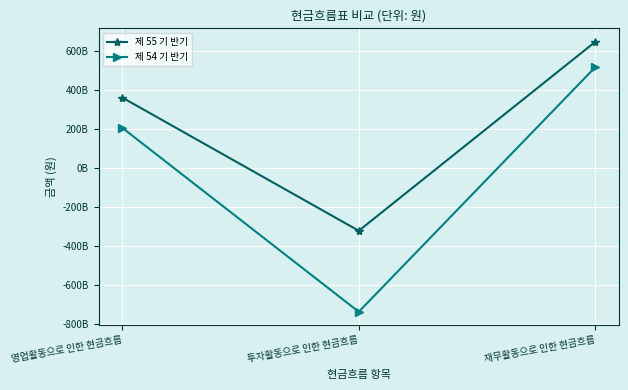

Reading left to right, what are all the values shown in this chart?

제 55 기 반기: 영업활동으로 인한 현금흐름=360397222004	투자활동으로 인한 현금흐름=-323343107285	재무활동으로 인한 현금흐름=646549013667
제 54 기 반기: 영업활동으로 인한 현금흐름=205097339068	투자활동으로 인한 현금흐름=-739349213833	재무활동으로 인한 현금흐름=516443831570